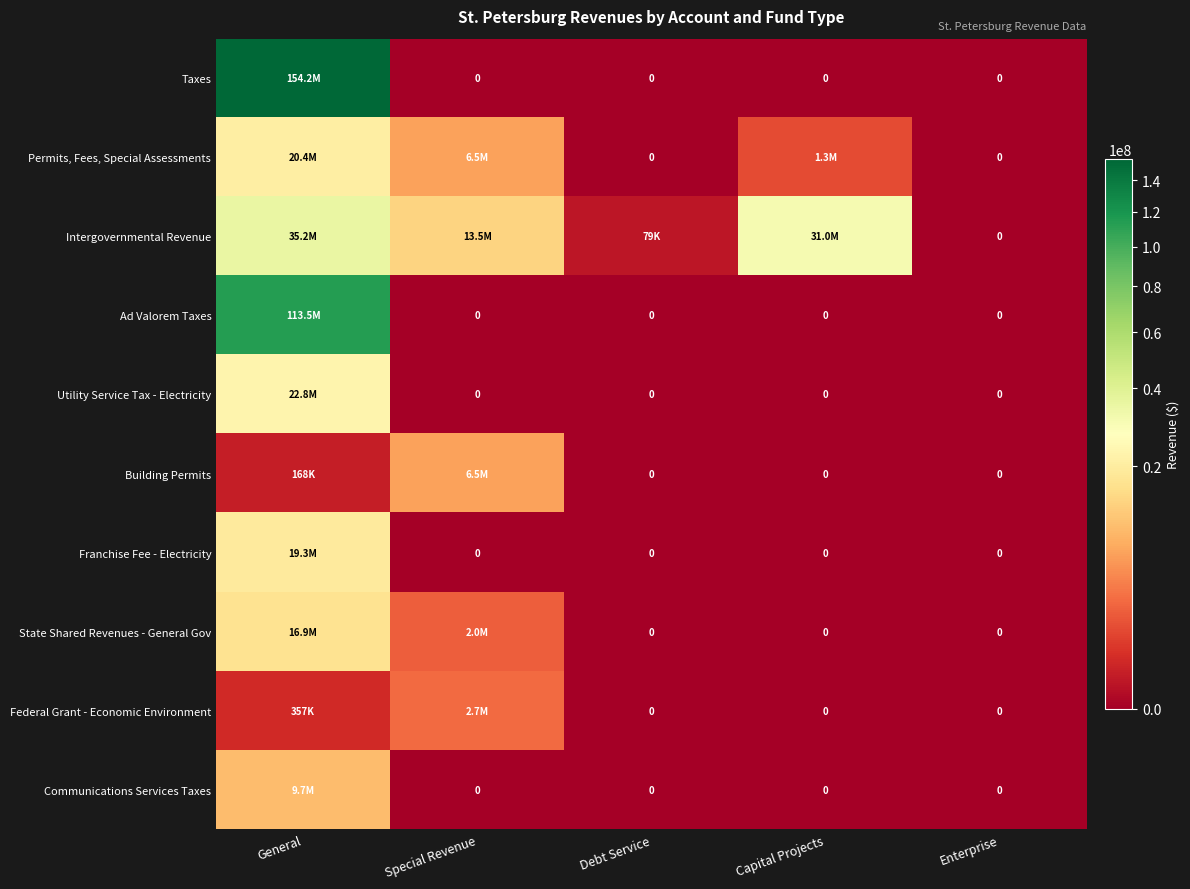

At which category is the sum across all series the highest?

General